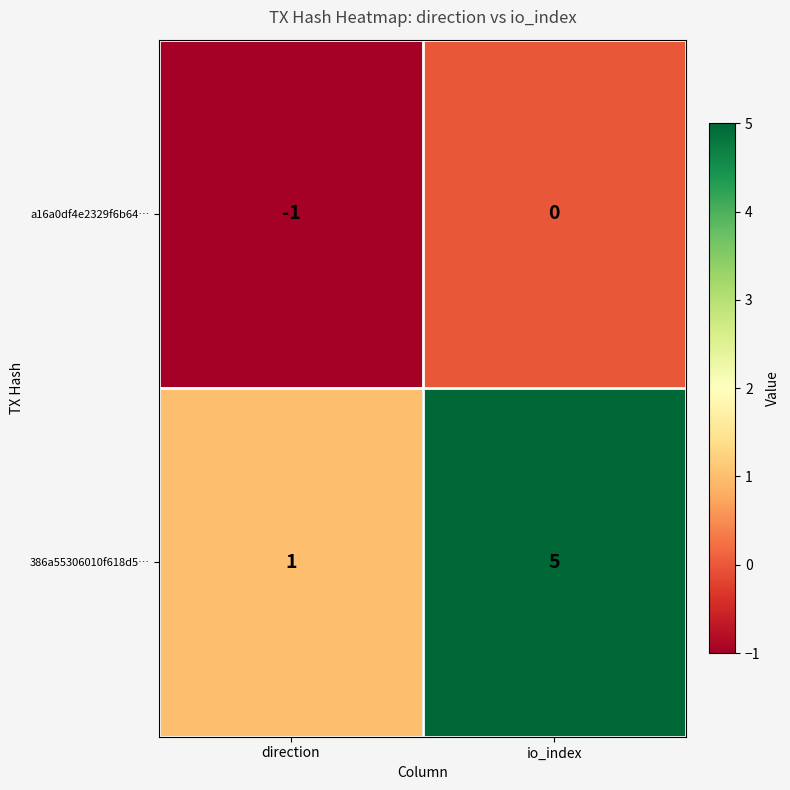

What is the sum of all 386a55306010f618d5… values?

6